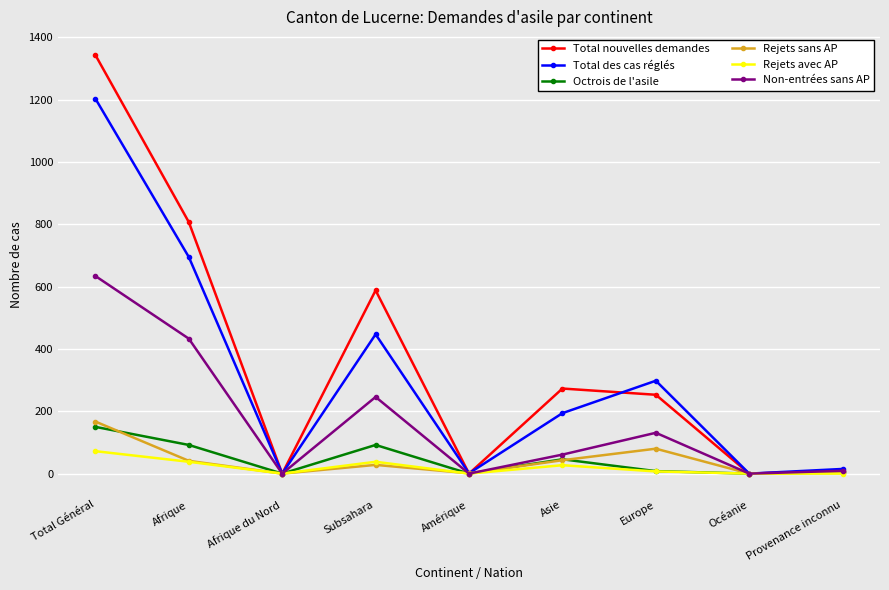

How many values in the Total nouvelles demandes series are below 253?

4